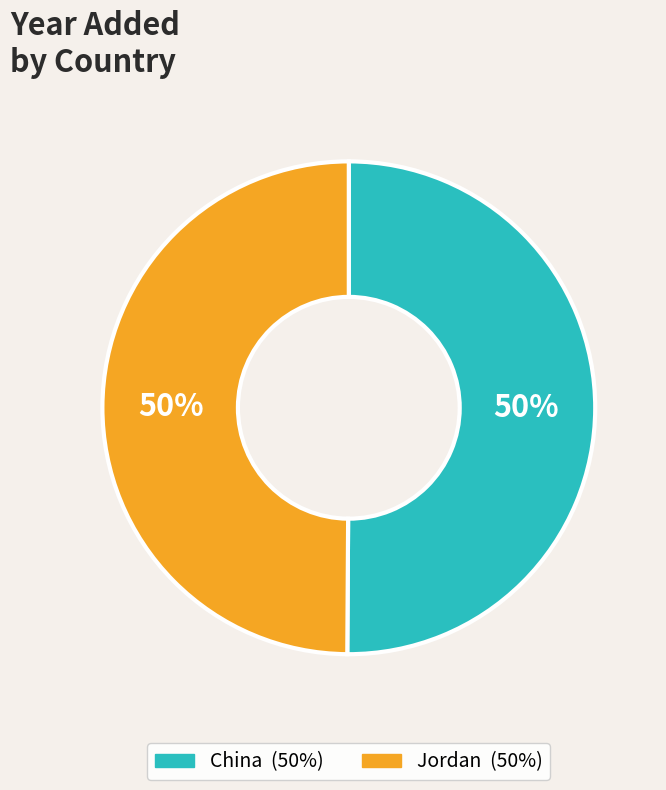

To the nearest percent, what is the combined percentage of Jordan and China?

100%